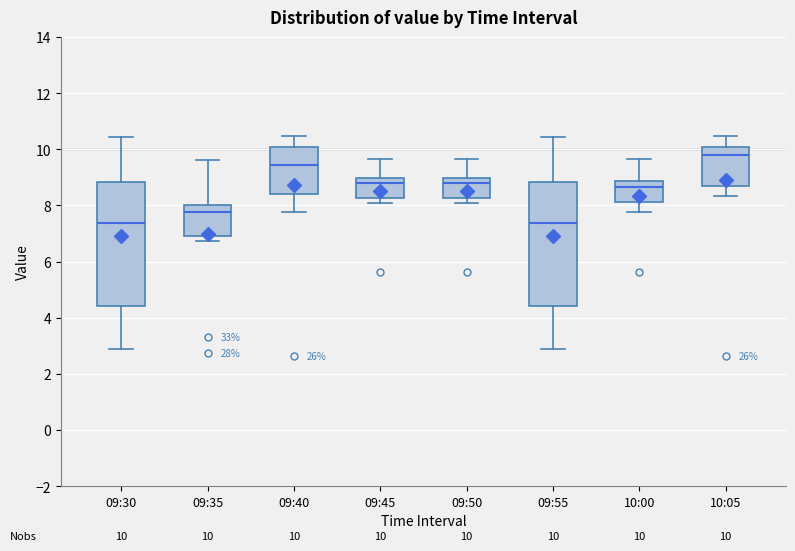

Which box's median line is the highest?

10:05